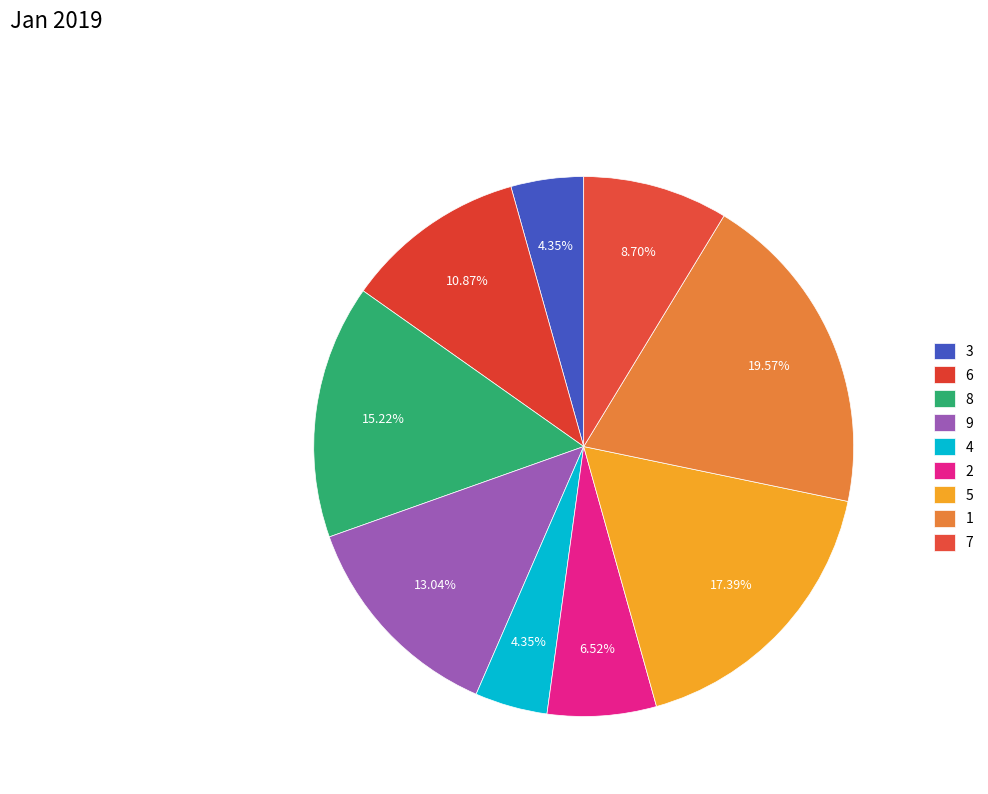

Count the number of slices in the pie.

9